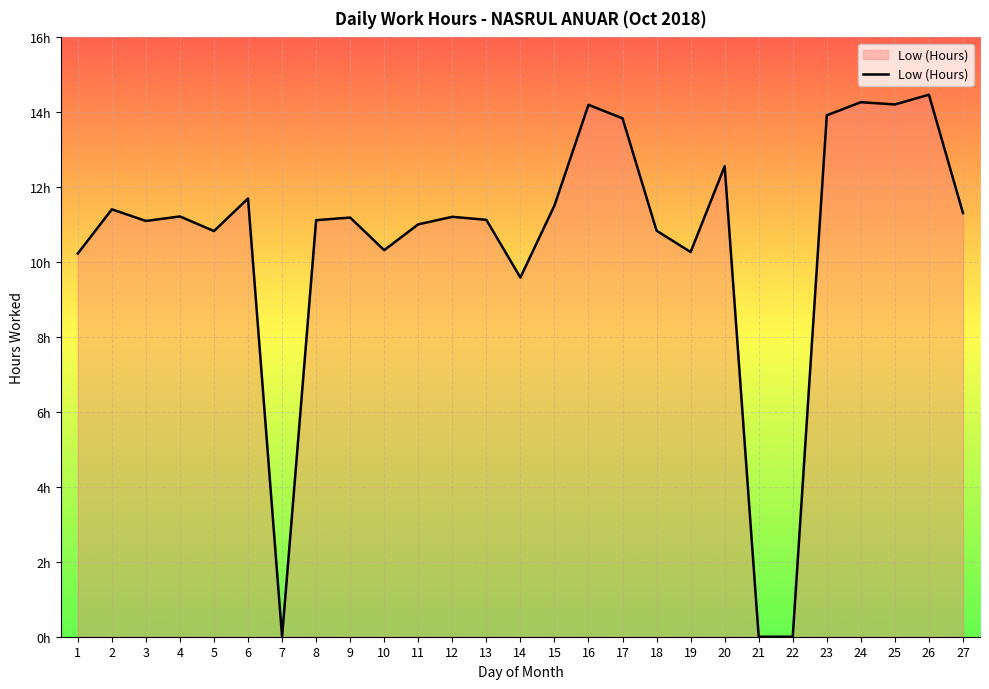

Does the chart have visible grid lines?

Yes